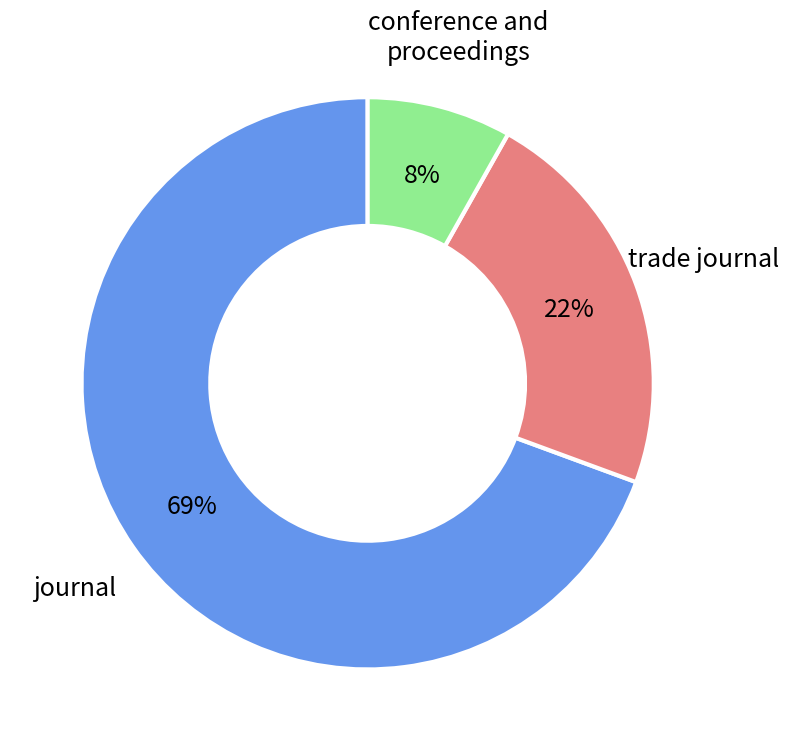

How many slices are in this pie chart?

3